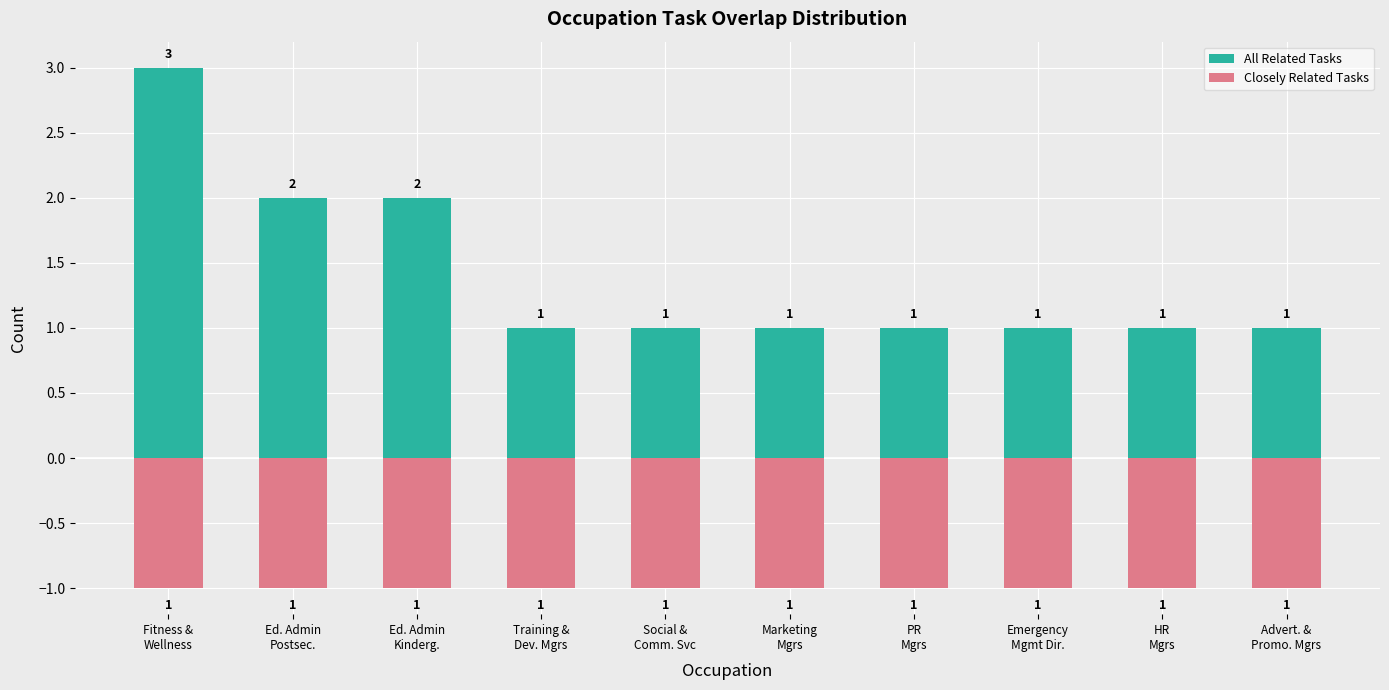

What is the maximum value for Closely Related Tasks?

-1